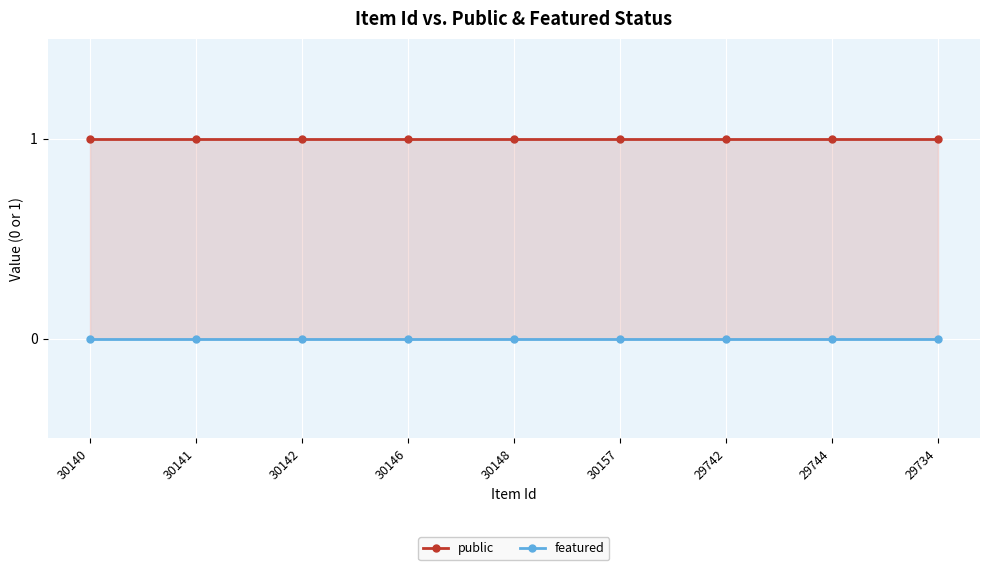

What is the spread (max minus min) of values at 30157?

1